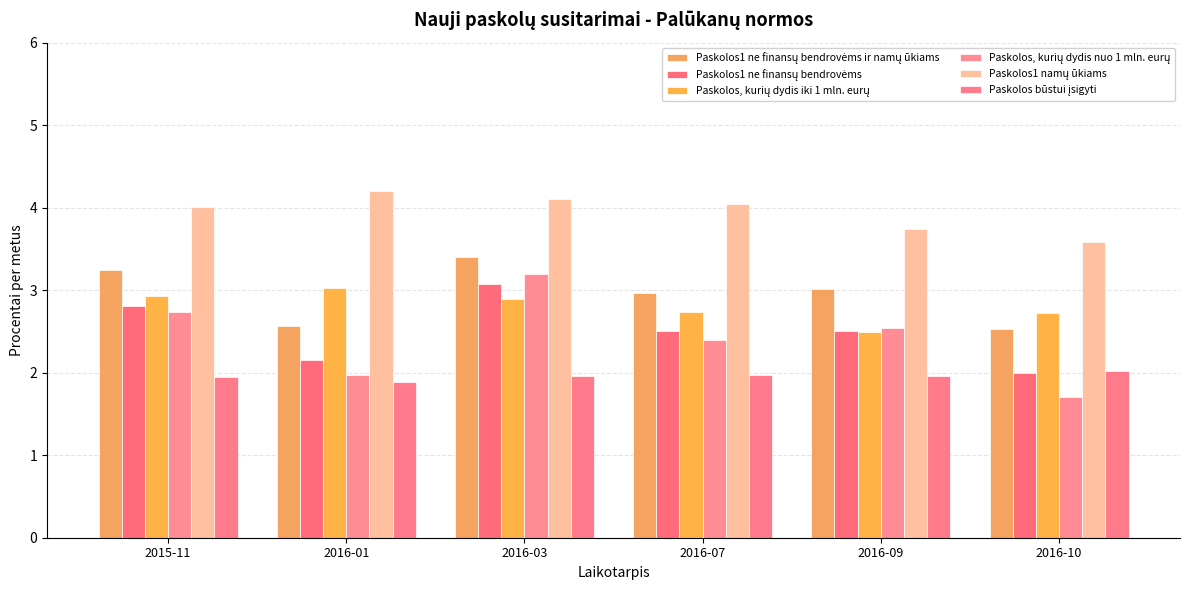

How many series are shown in this chart?

6